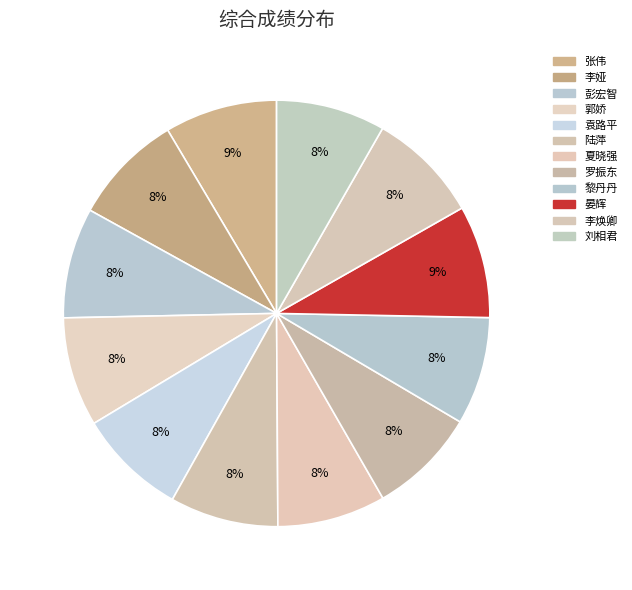

How many slices are in this pie chart?

12